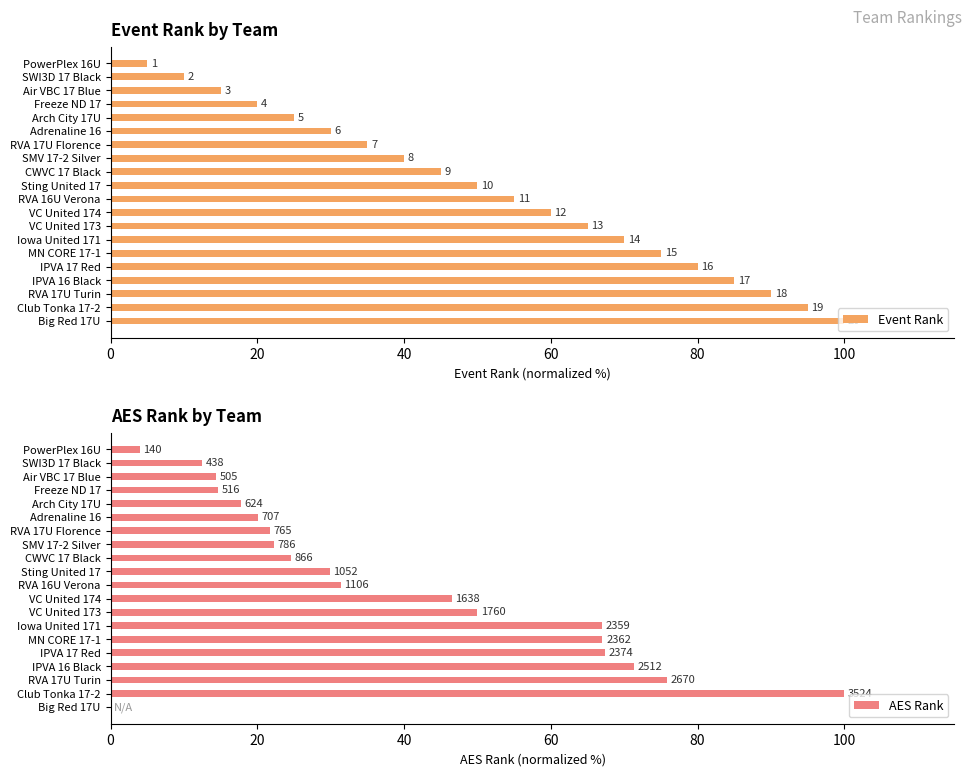

At VC United 174, list the series in order from smallest to largest.

AES Rank, Event Rank